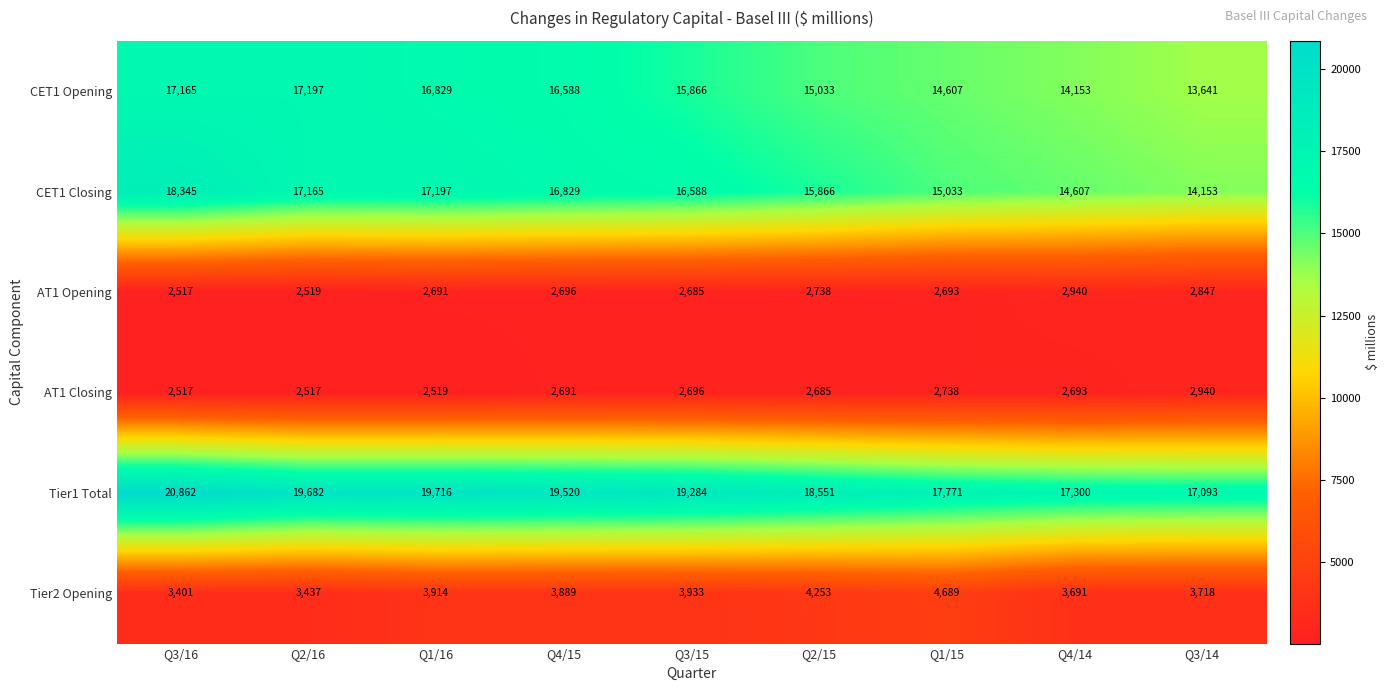

Which series has the largest total across all categories?

Tier1 Total